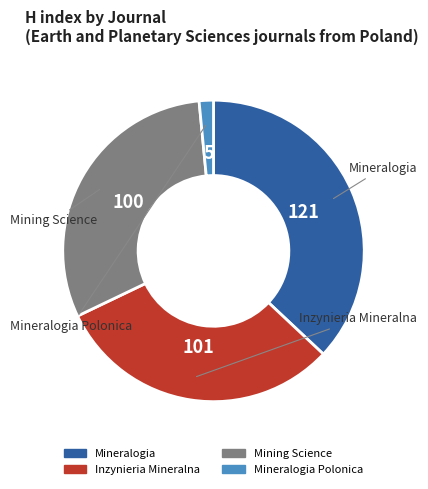

How many slices are in this pie chart?

4